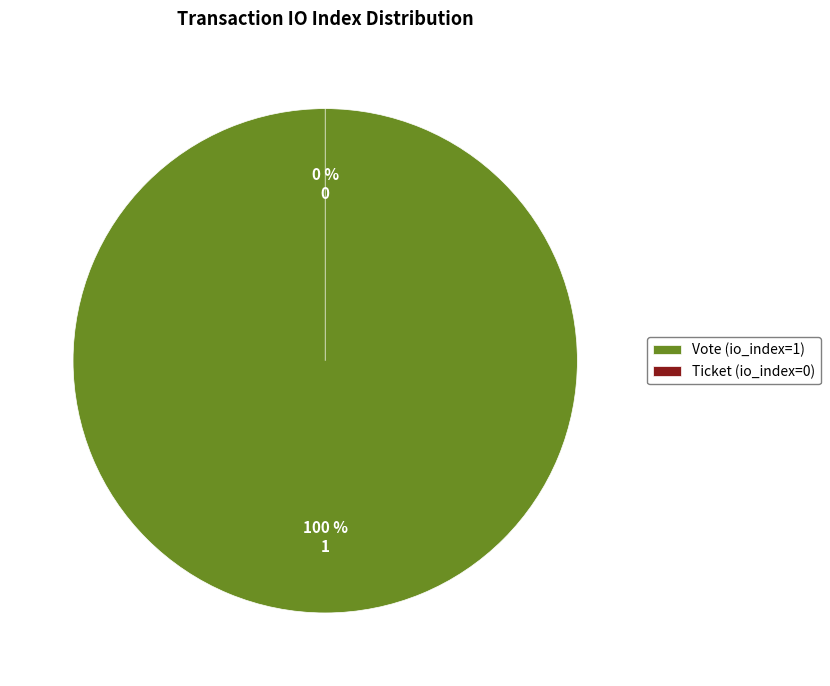

What is the largest slice in the pie chart?

Vote (io_index=1)